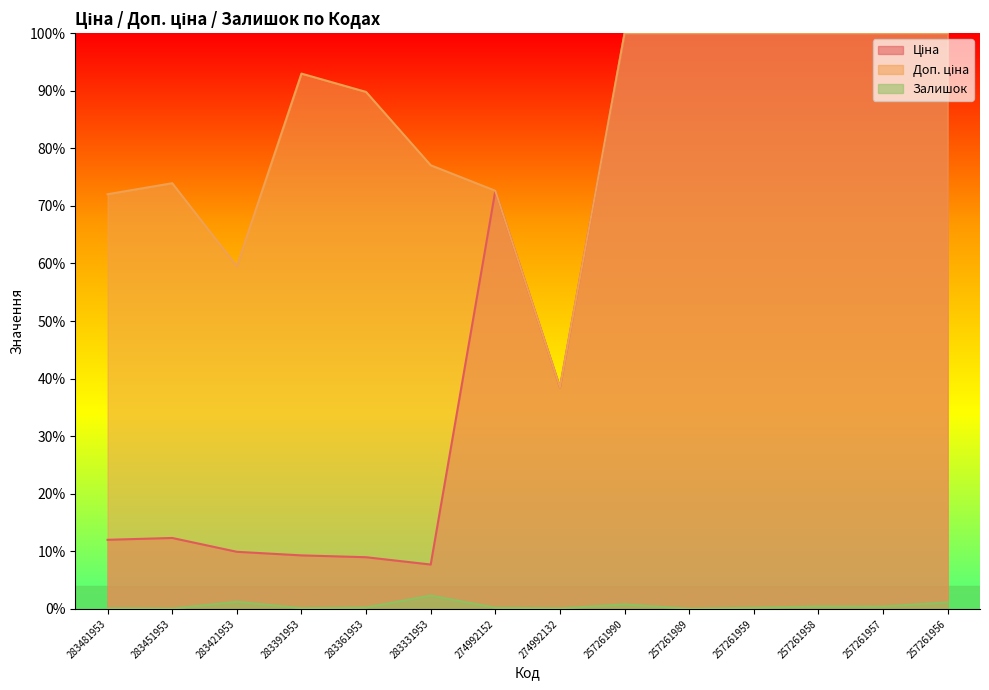

True or false: Доп. ціна has a value of 1.0 at 257261990.

True